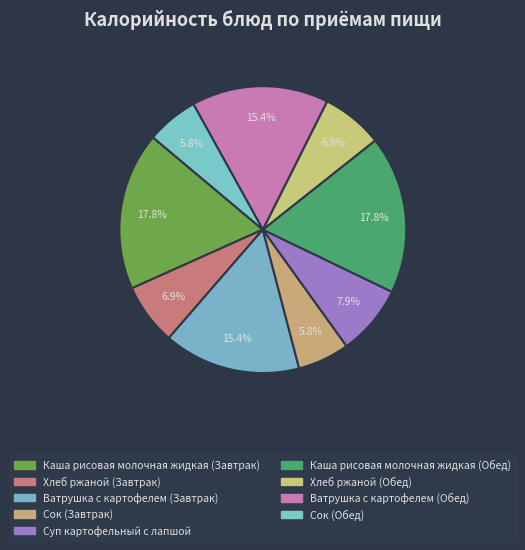

Approximately how many times larger is the value at Каша рисовая молочная жидкая (Обед) compared to Хлеб ржаной (Завтрак)?

2.6